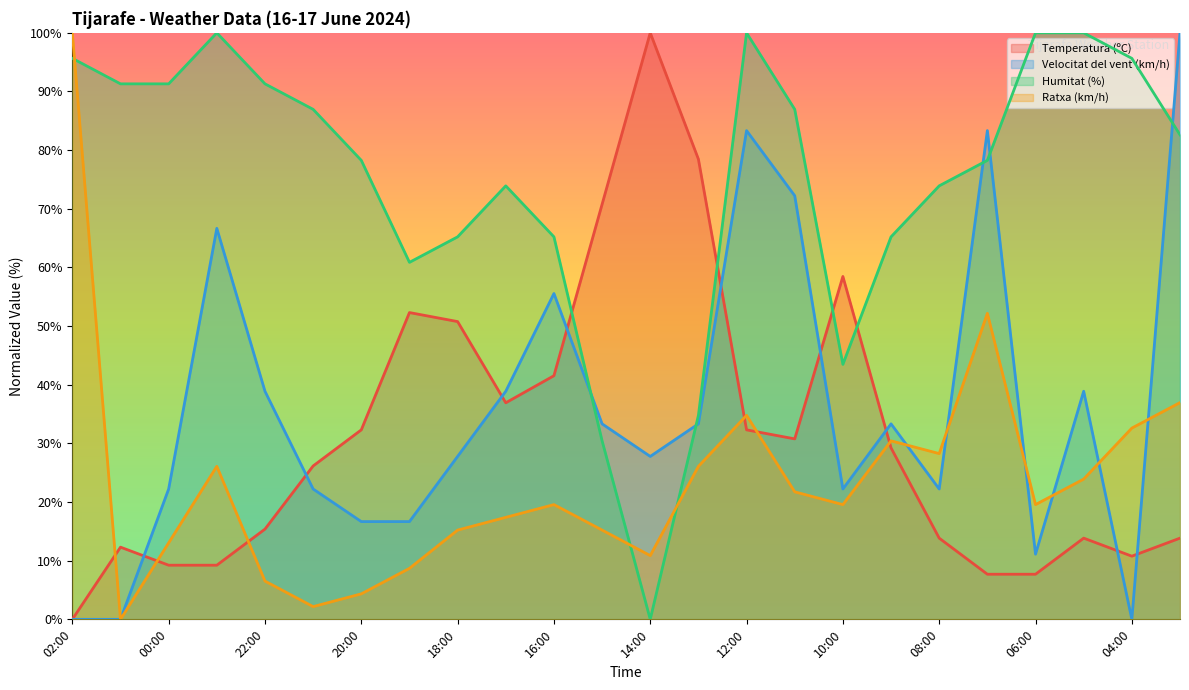

What is the label of the 24th point from the right?

02:00